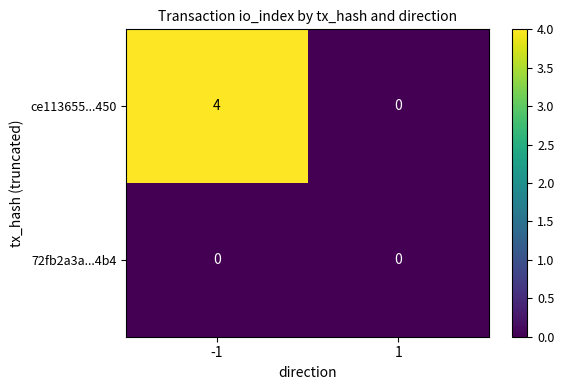

What is the highest value of the ce113655...450 series?

4